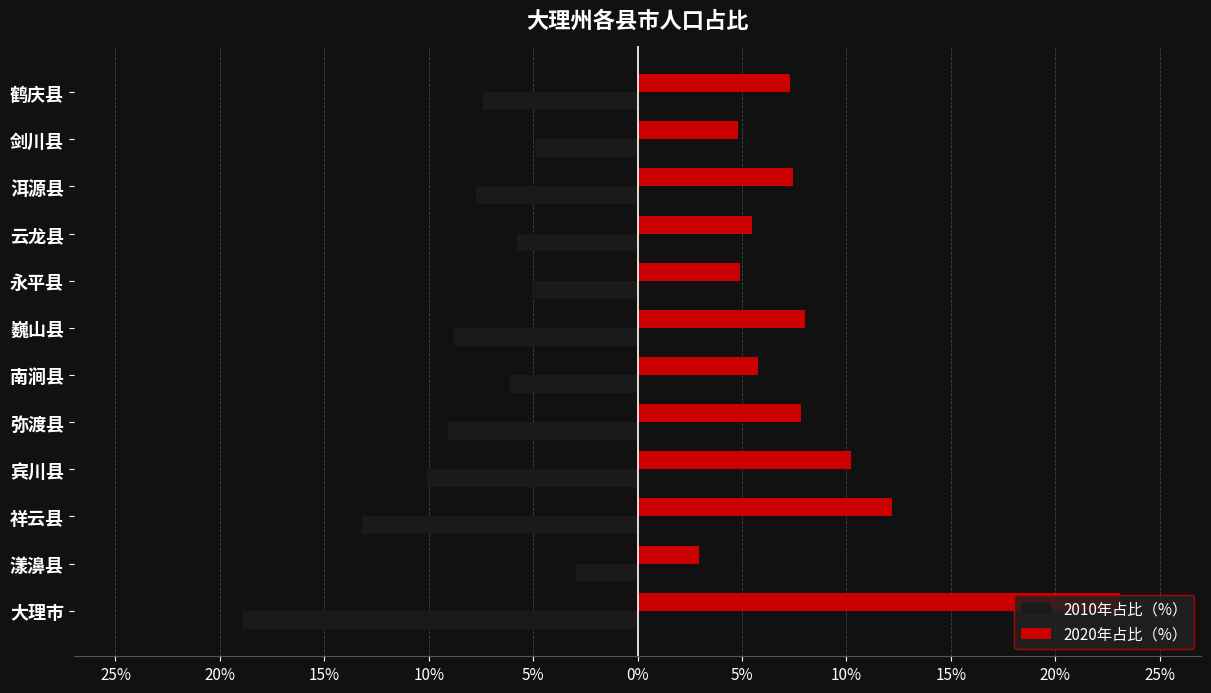

What are all the series names shown in the legend?

2010年占比（%）, 2020年占比（%）